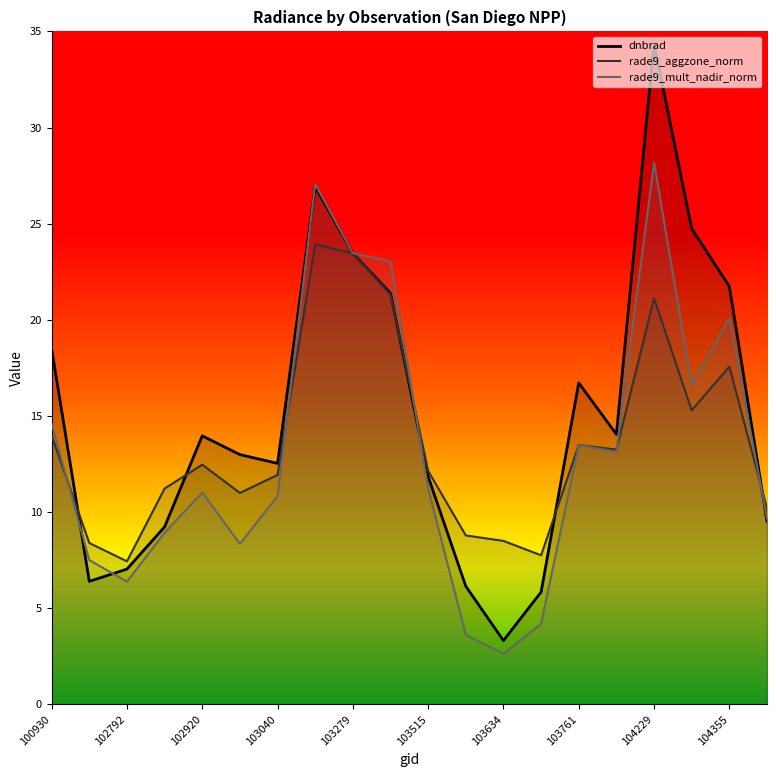

At how many categories does at least one series exceed 10?

15